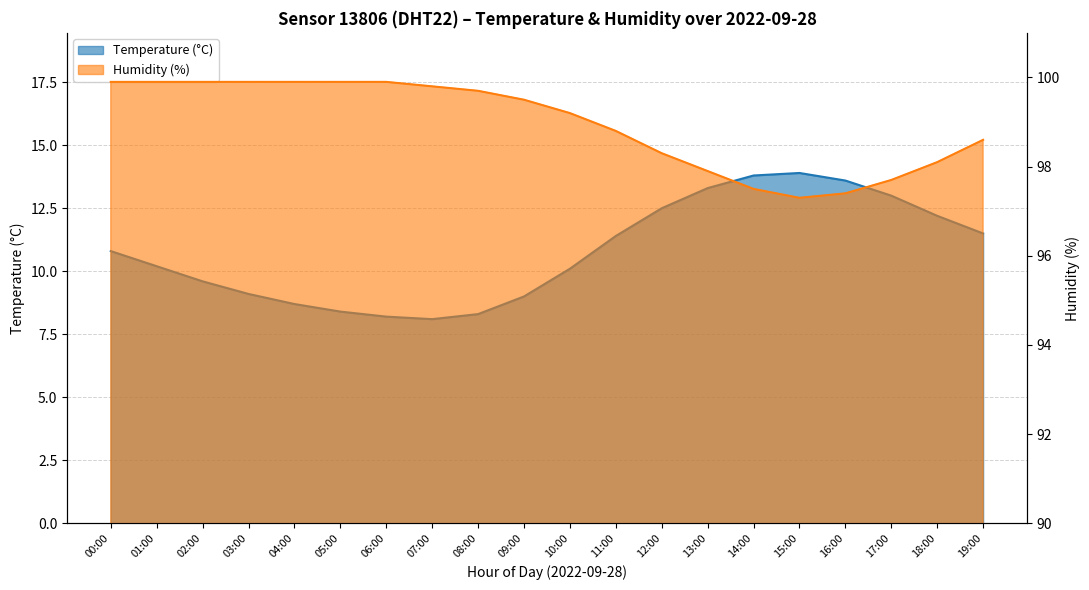

Rank the series by their average value, from highest to lowest.

Humidity, Temperature